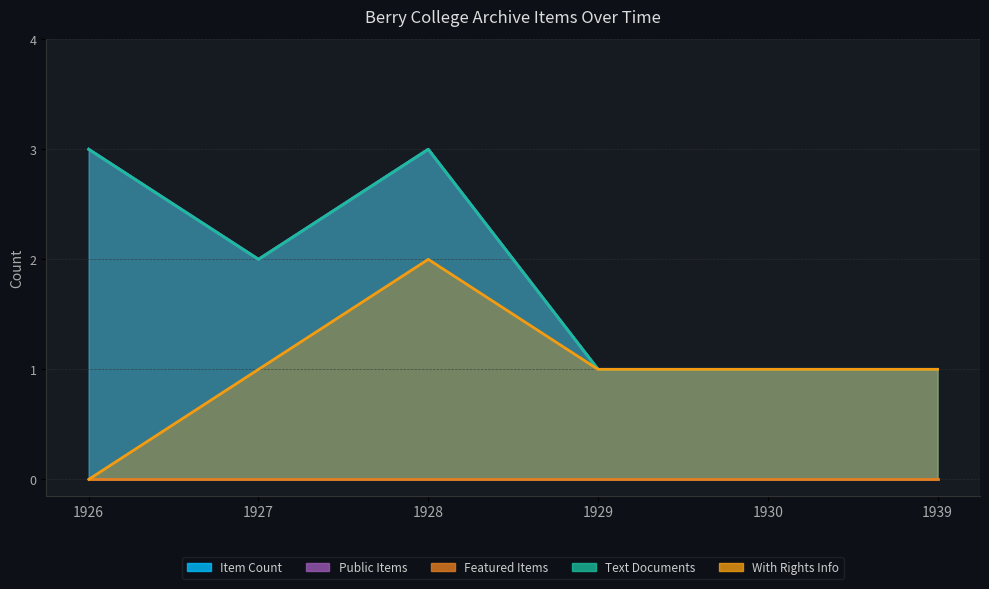

At which label does Text Documents first exceed 2?

1926